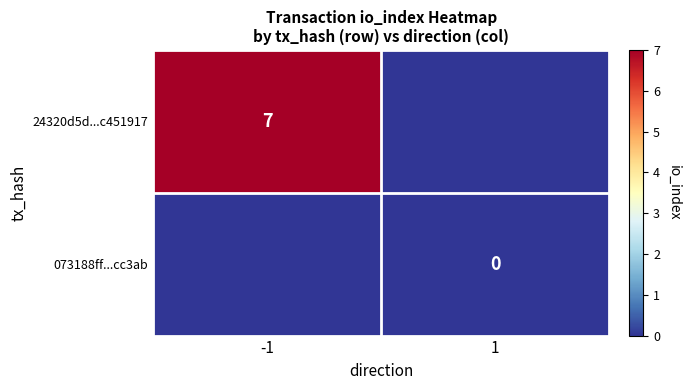

Is it true that 24320d5d...c451917 equals 7 at -1?

True